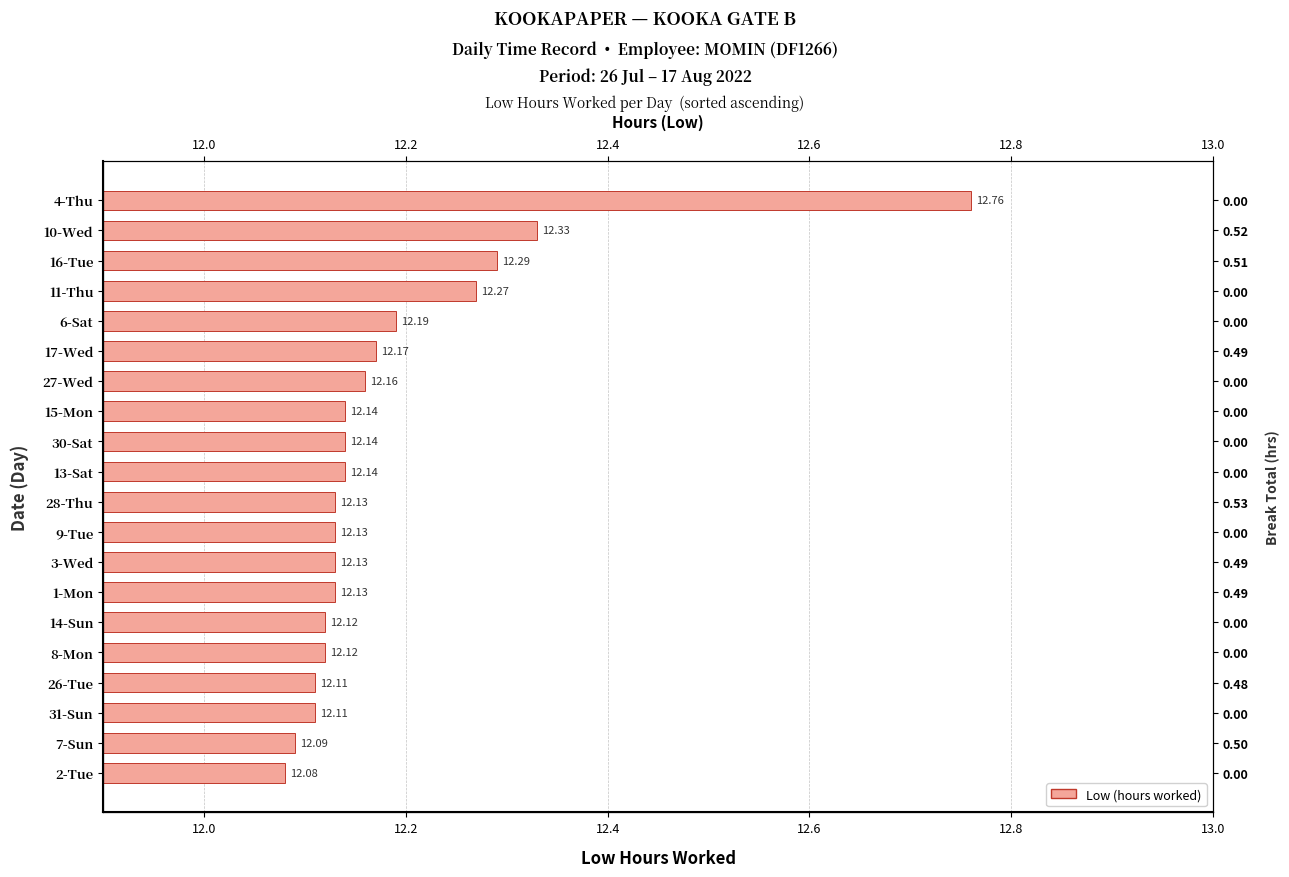

What is the sum of all values?

243.7